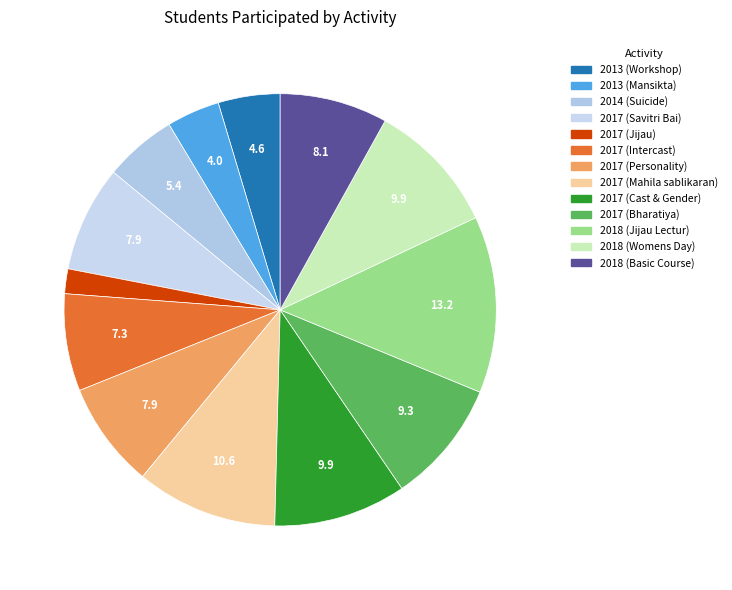

Is there a majority slice in this chart?

No